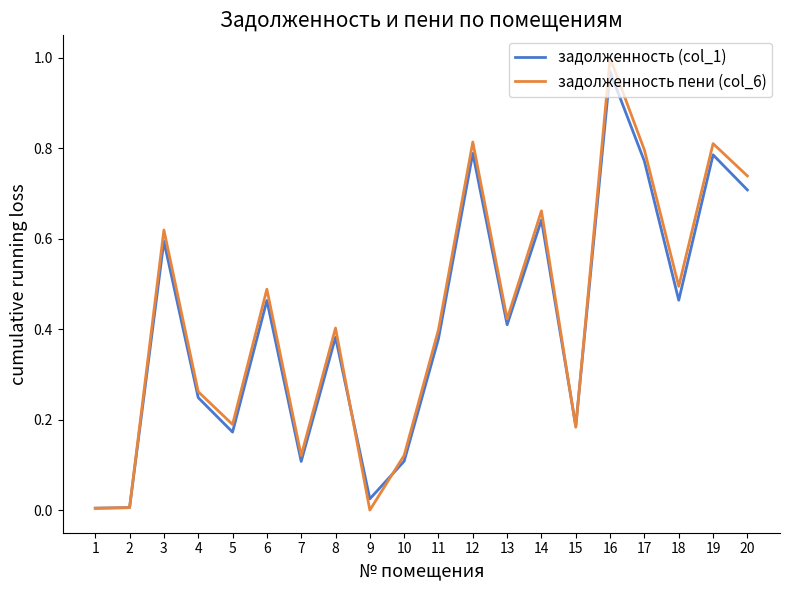

Rank the series by their average value, from highest to lowest.

задолженность пени (col_6), задолженность (col_1)